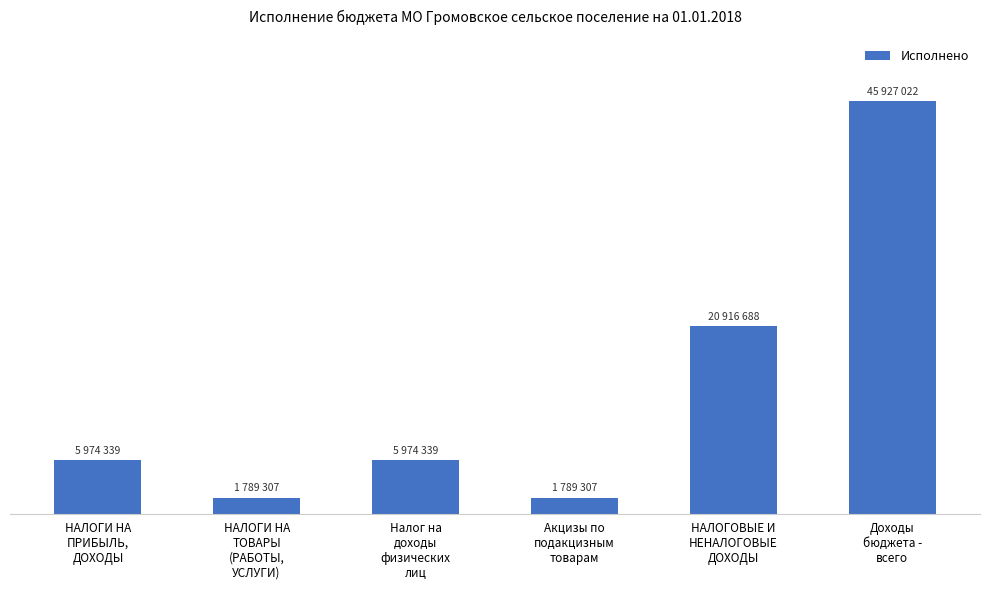

Approximately how many times larger is the value at НАЛОГОВЫЕ И
НЕНАЛОГОВЫЕ
ДОХОДЫ compared to НАЛОГИ НА
ПРИБЫЛЬ,
ДОХОДЫ?

3.5